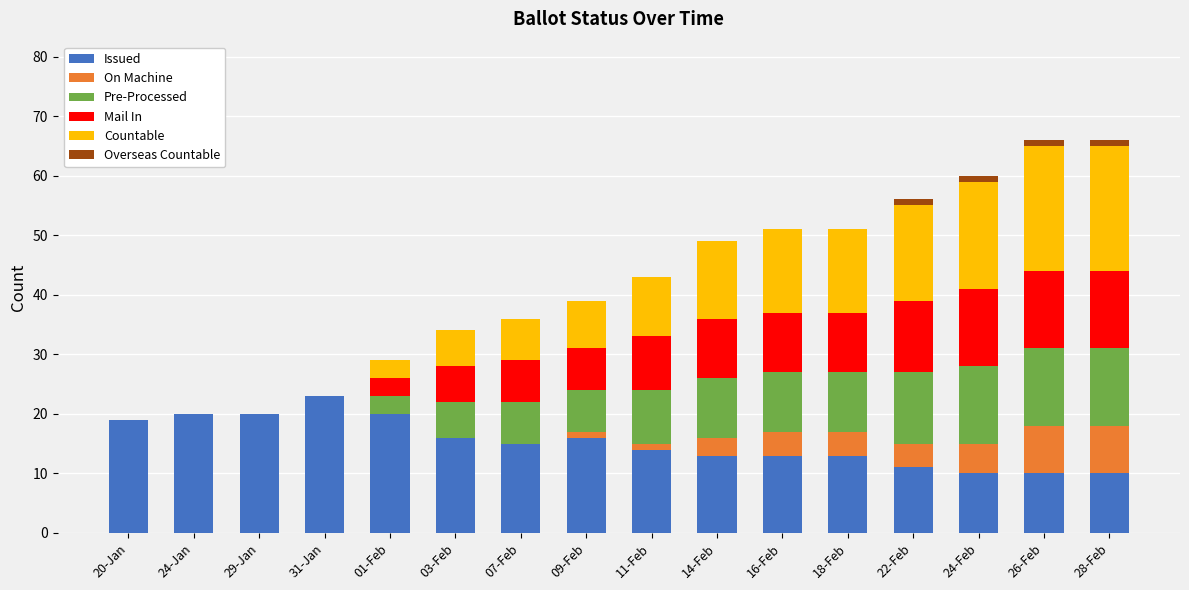

Which category has the highest value in the Issued series?

31-Jan